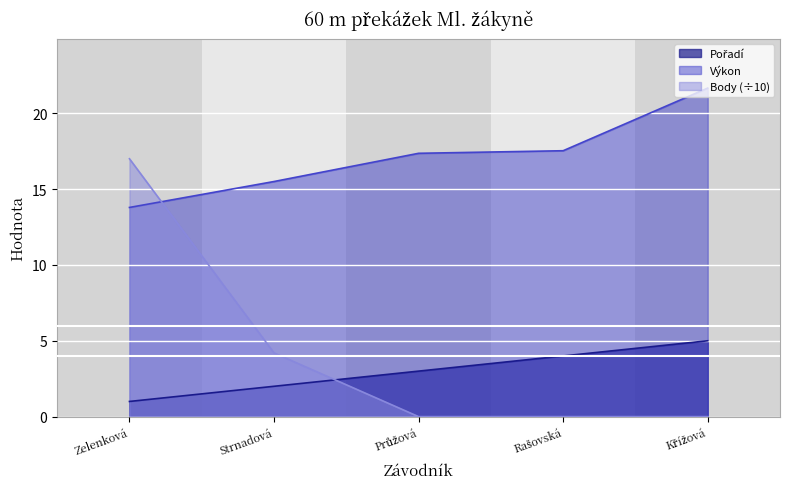

Reading left to right, list all the values displayed in this chart.

Pořadí: 1.0	2.0	3.0	4.0	5.0
Výkon: 13.8	15.5	17.4	17.5	21.7
Body: 17.0	4.2	0.0	0.0	0.0